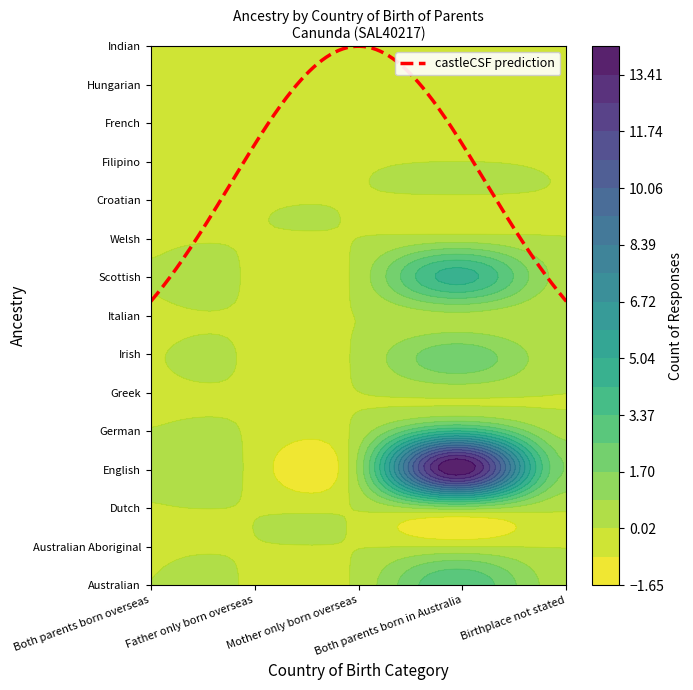

How many data points in Irish are above 0?

1